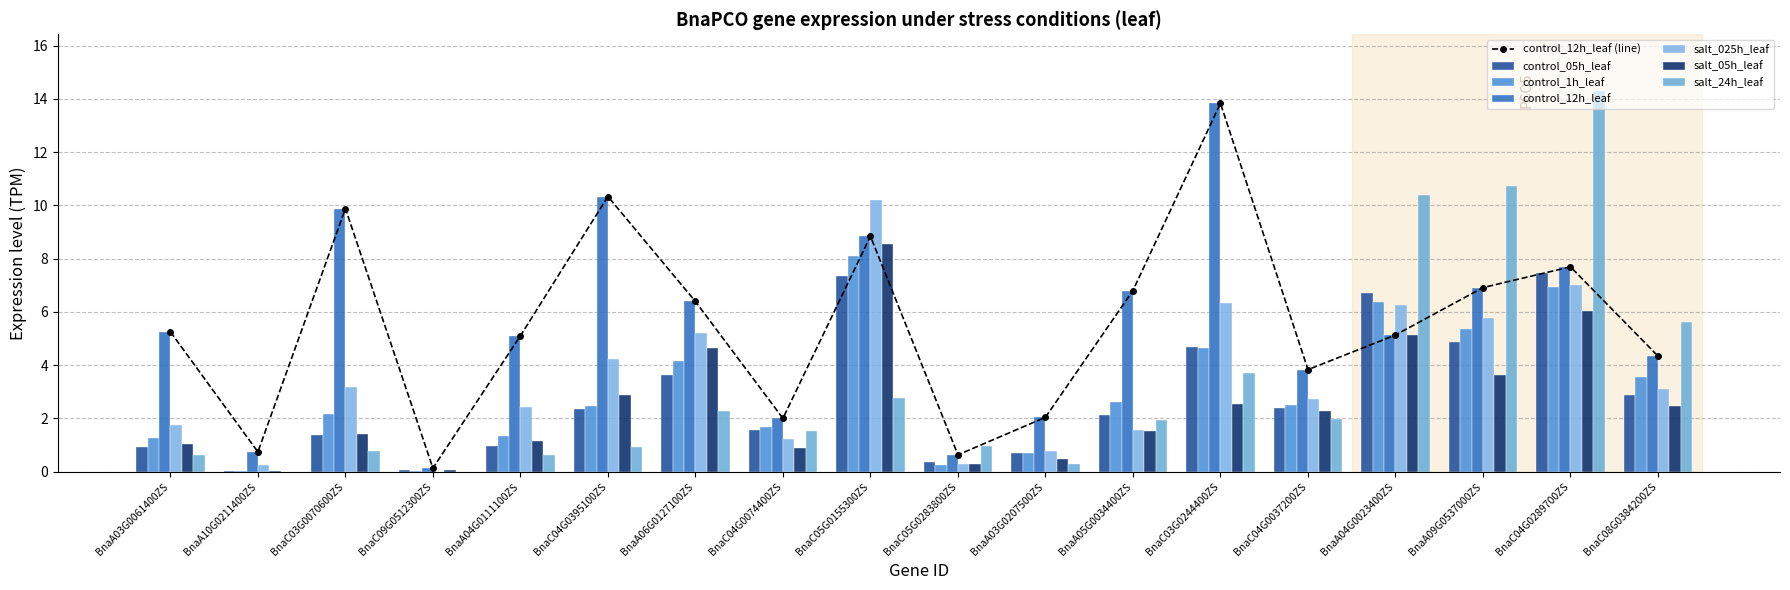

What are all the series names shown in the legend?

control_05h_leaf, control_1h_leaf, control_12h_leaf, salt_025h_leaf, salt_05h_leaf, salt_24h_leaf